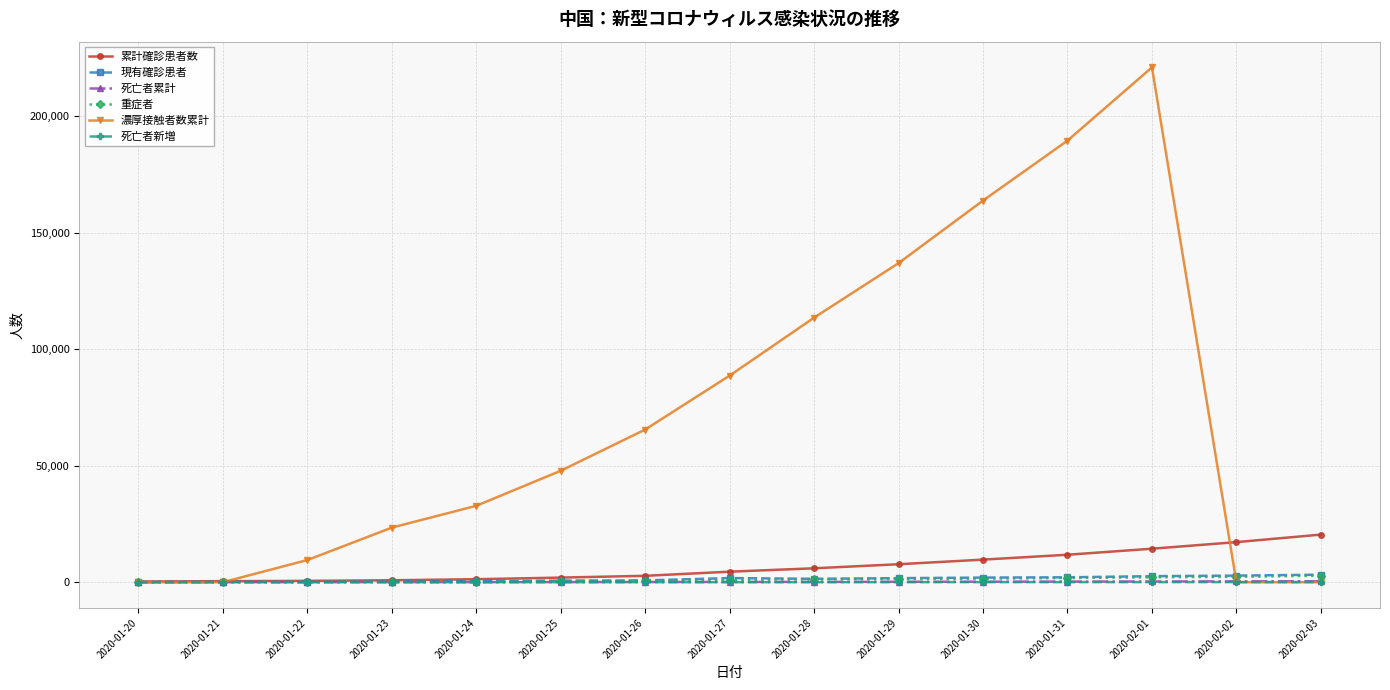

What is the label of the 5th point from the left?

2020-01-24